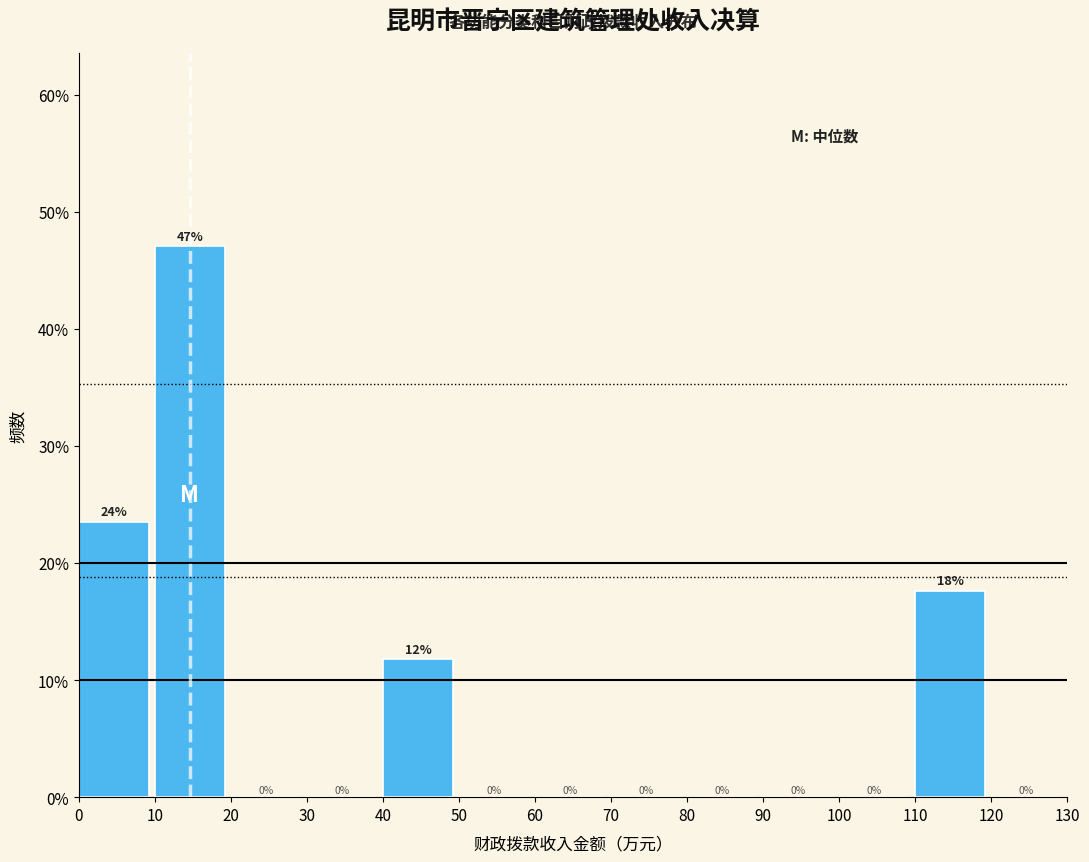

Which range on the x-axis has the tallest bar?

10 to 20